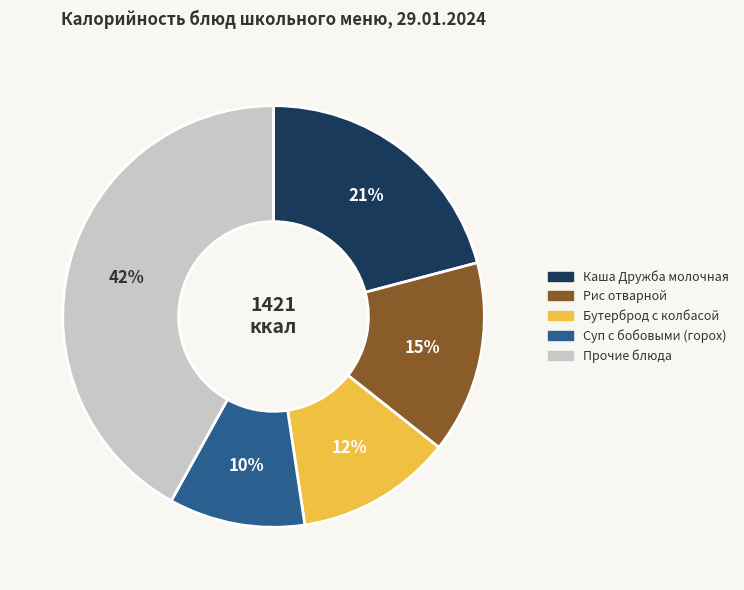

What is the smallest slice in the pie chart?

Суп с бобовыми (горох)